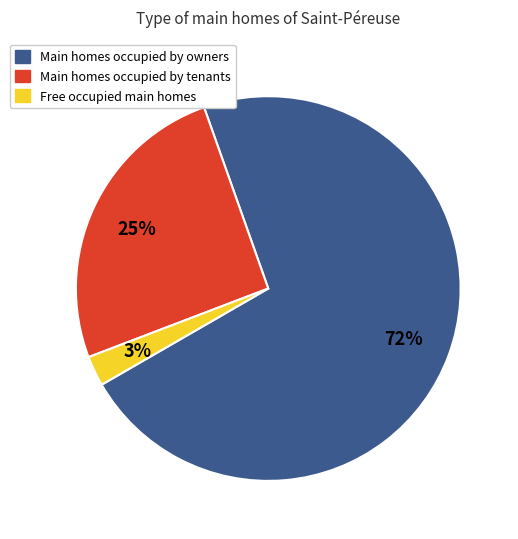

To the nearest percent, what is the average slice percentage?

33%